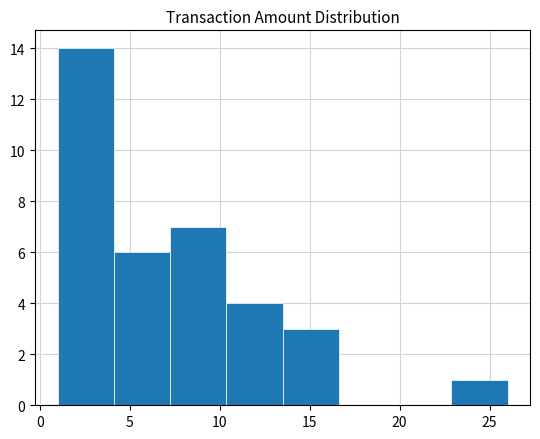

How tall is the bar that spans 10.5 to 13.5 on the x-axis? Neither the bar edges nor the heights are printed on the chart, so give them approximately, as read against the axes.

4